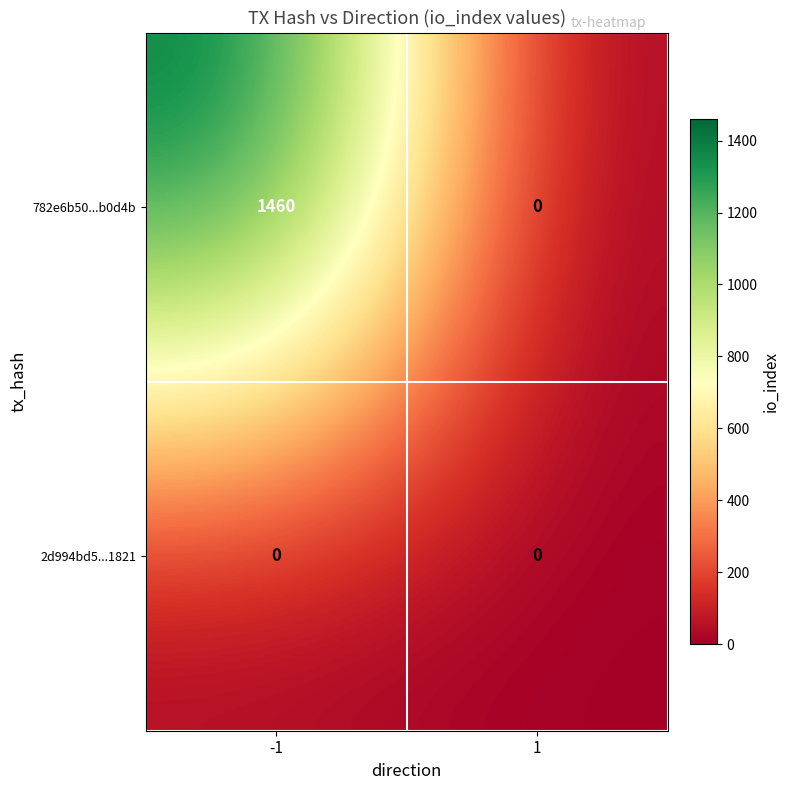

At -1, list the series in order from largest to smallest.

782e6b50...b0d4b, 2d994bd5...1821